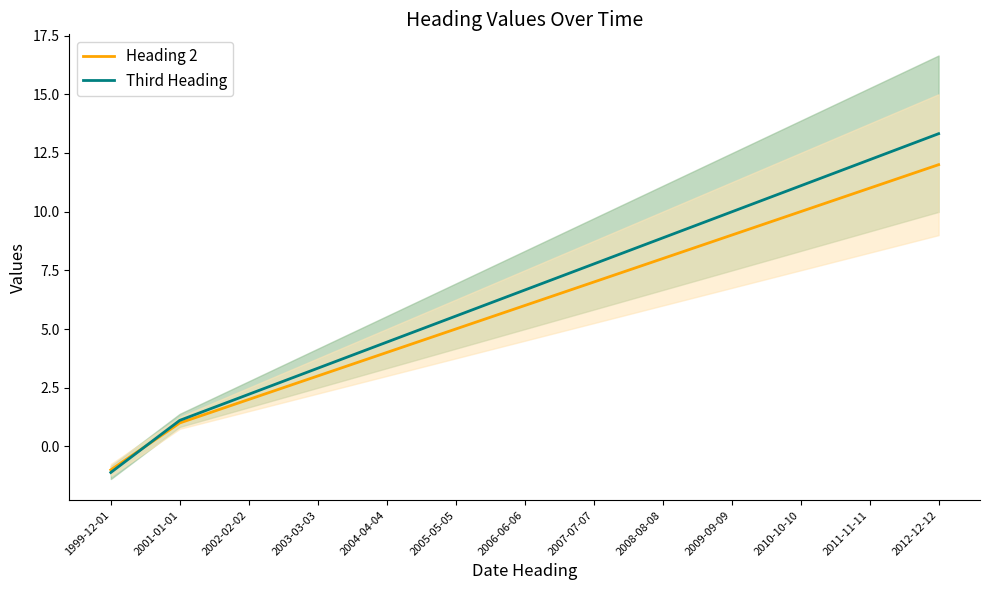

After their last crossing, which series has the higher values: Heading 2 or Third Heading?

Third Heading